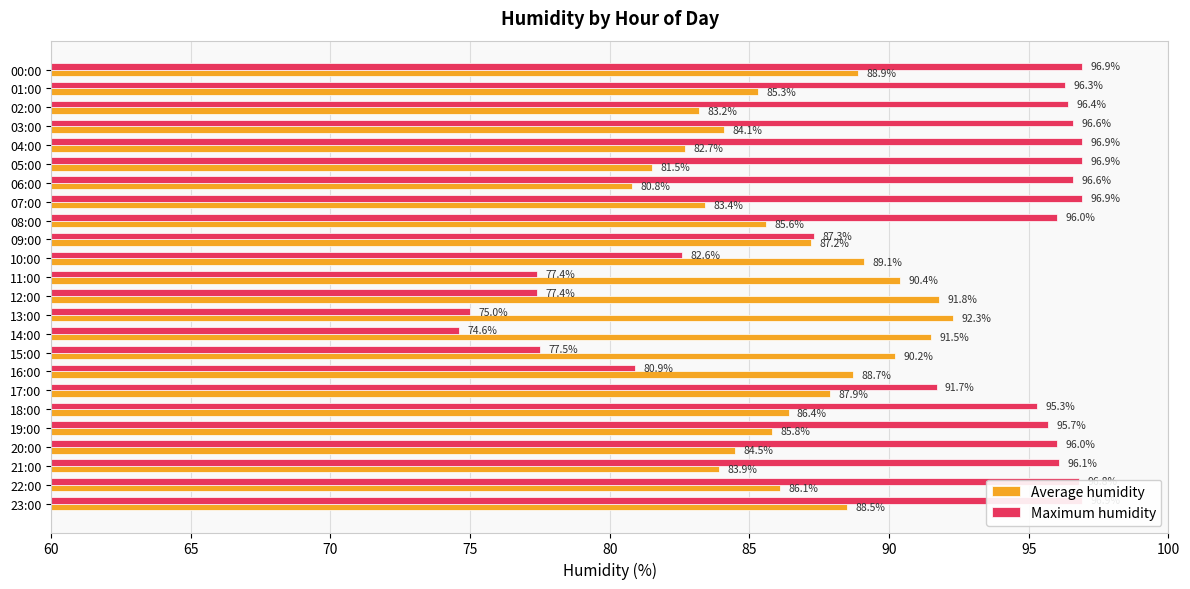

At how many categories does at least one series exceed 83?

24